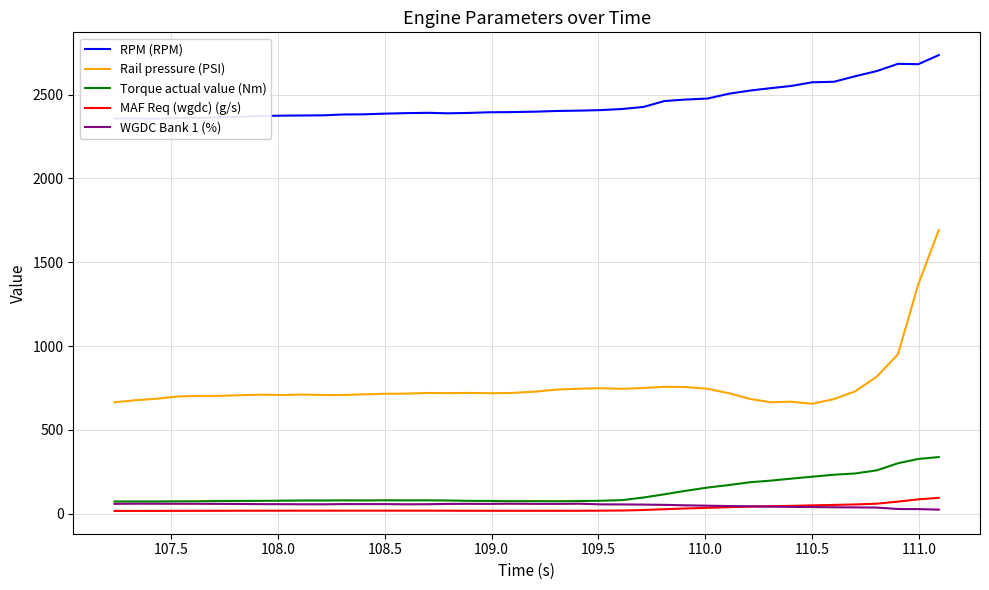

Does the chart display data point markers on the line(s)?

No